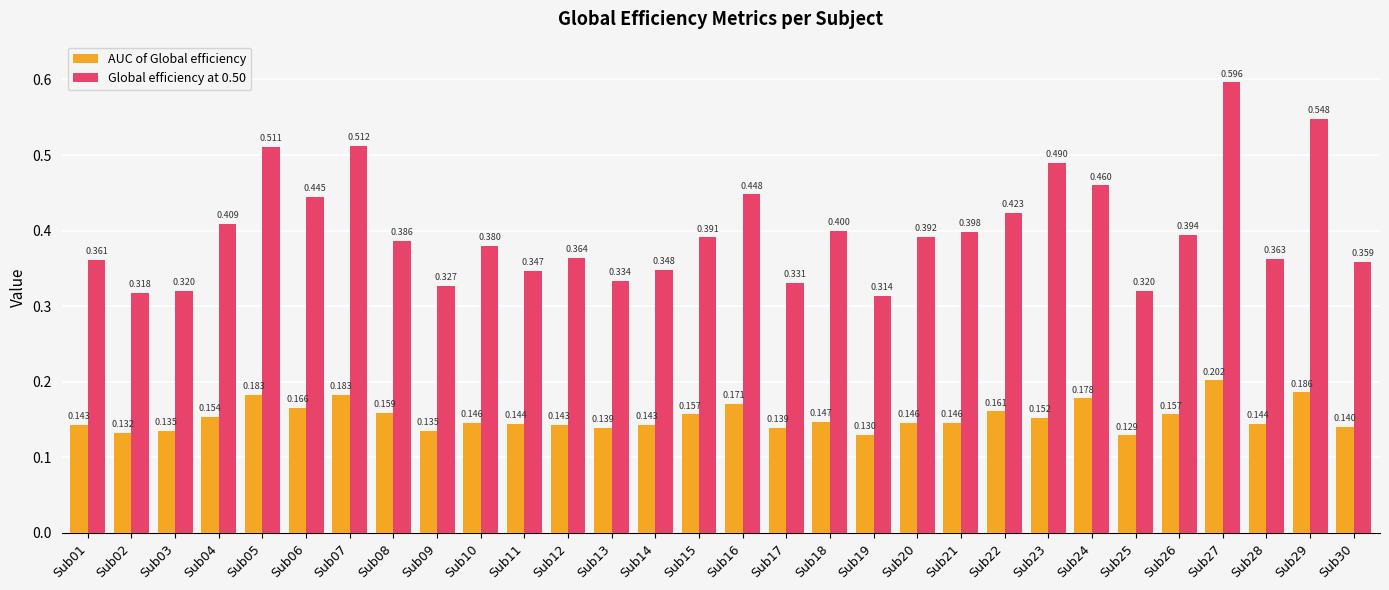

What are all the series names shown in the legend?

AUC of Global efficiency, Global efficiency at 0.50